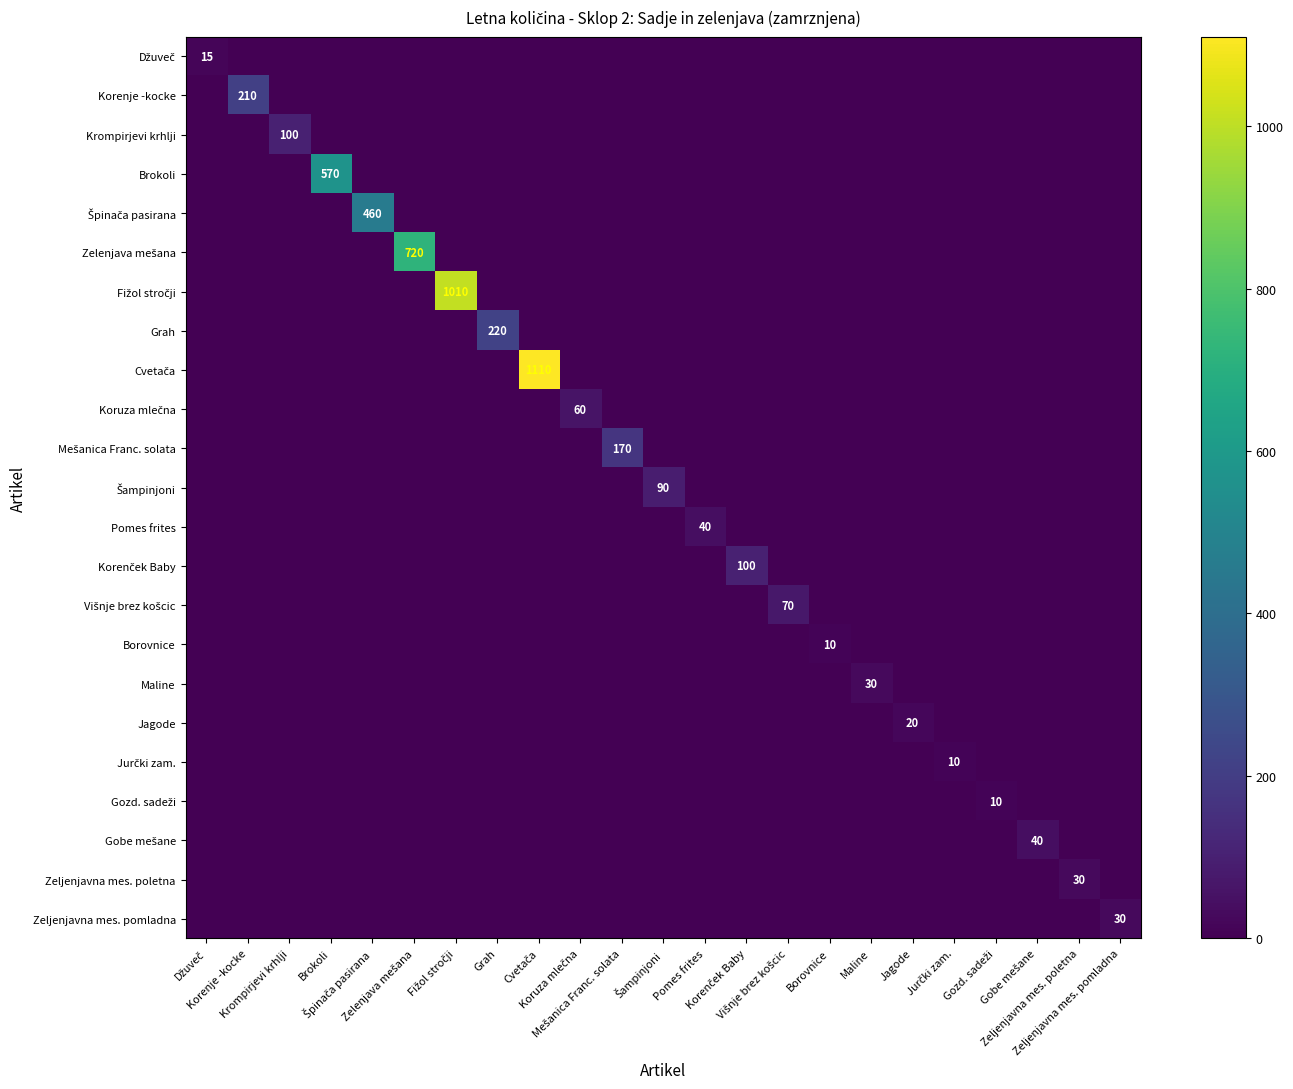

What is the spread (max minus min) of values at Zeljenjavna mes. poletna?

30